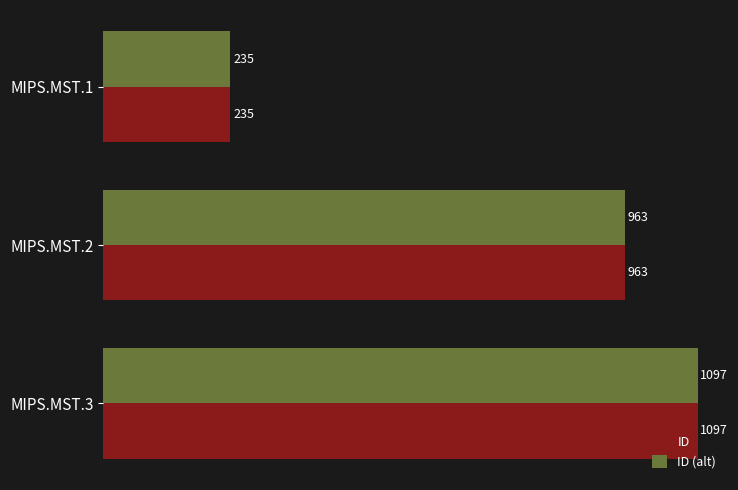

What value does the ID (alt) series have at MIPS.MST.3?

1097